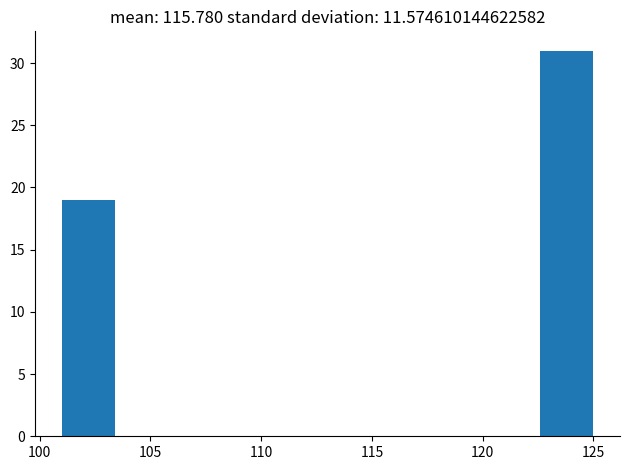

Which range on the x-axis has the tallest bar?

122.6 to 125.0